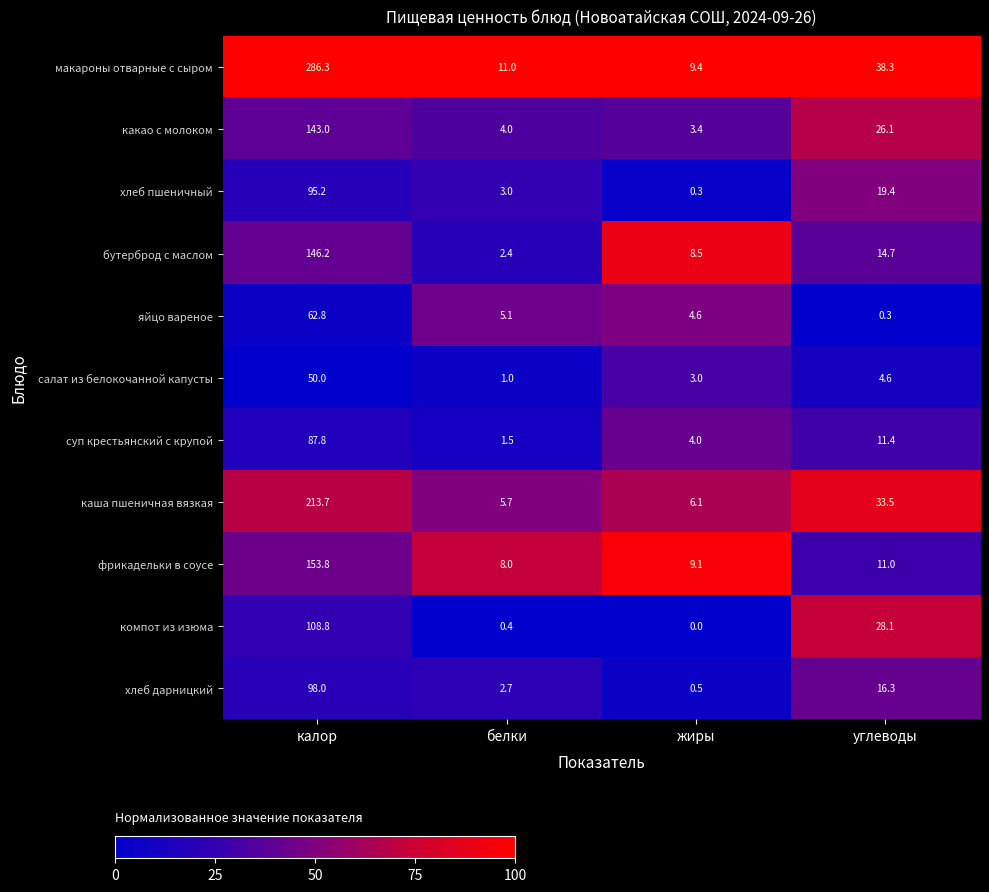

Where is макароны отварные с сыром nearest to the value 147?

углеводы